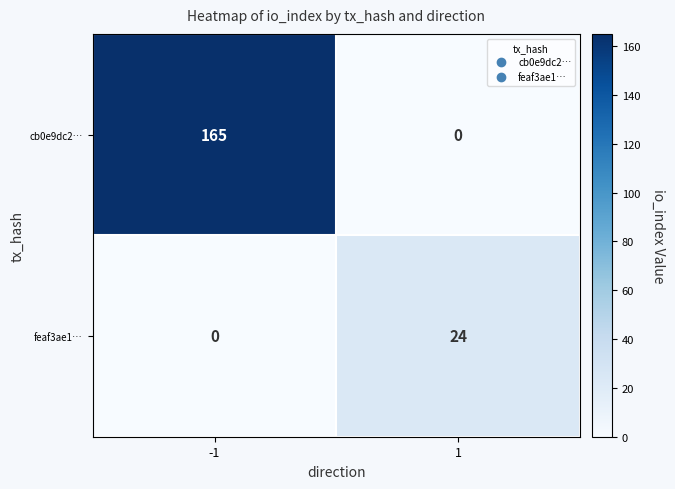

The feaf3ae1… series shows 24 at 1. True or false?

True